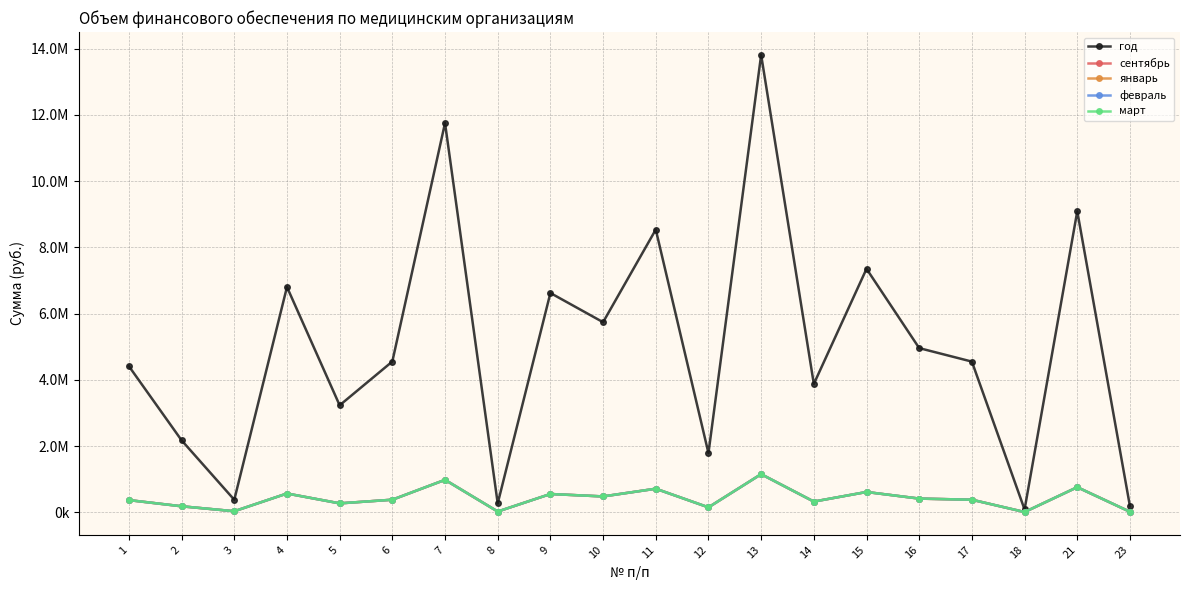

True or false: год and сентябрь cross at least once.

False